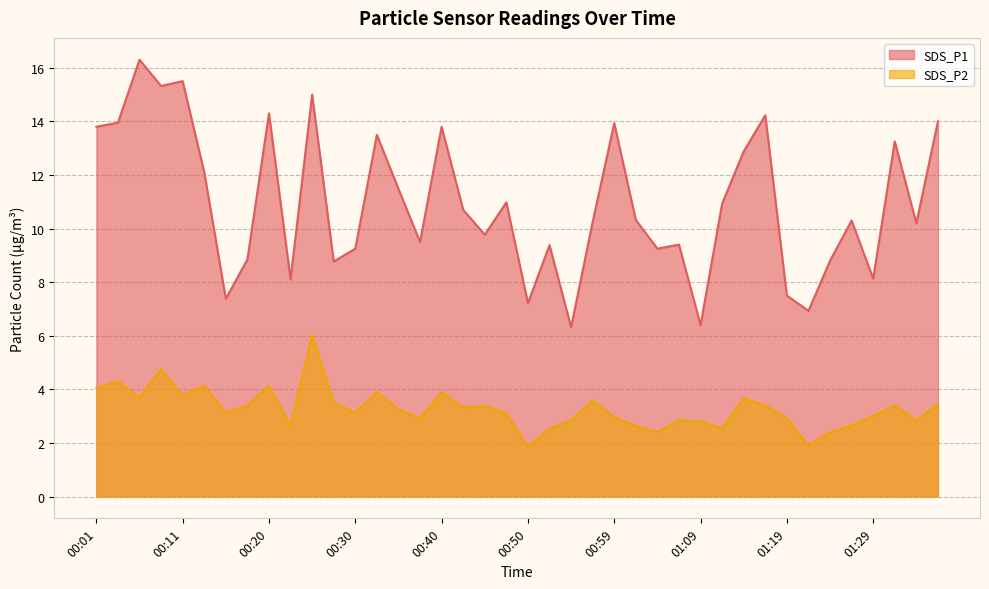

Between 00:18 and 01:29, which is larger?

00:18